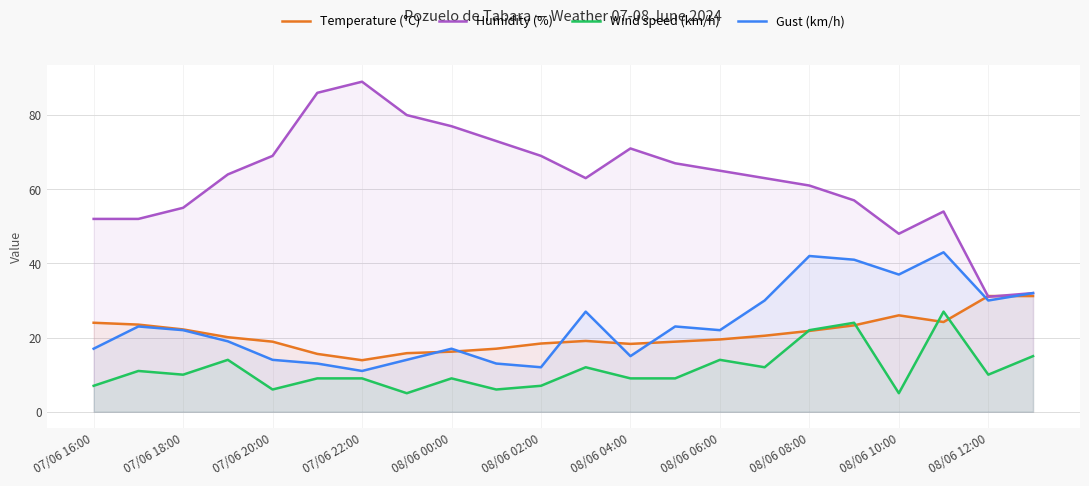

True or false: Gust (km/h) and Humidity (%) intersect in this chart.

False